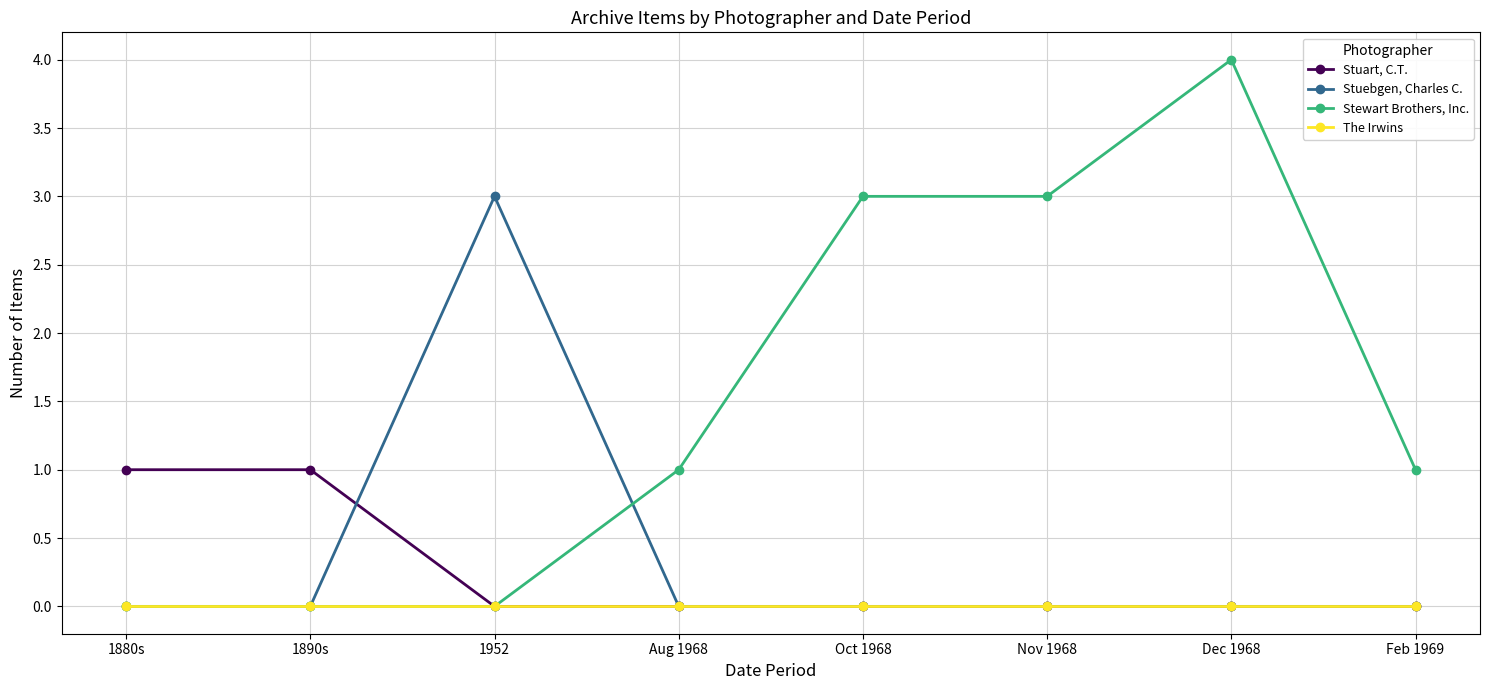

What is the label of the 7th point from the right?

1890s